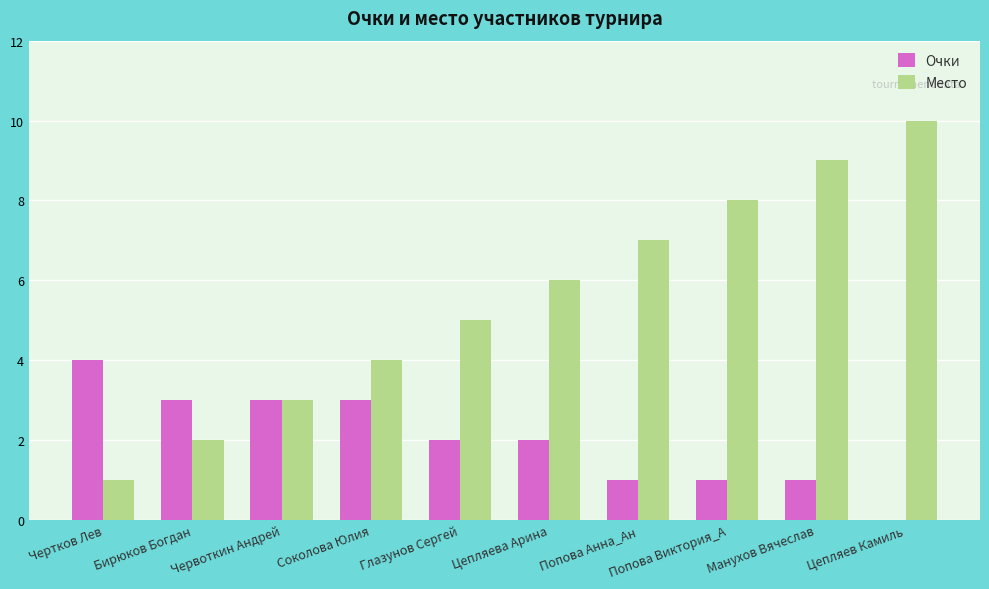

What is the sum of all Очки values?

20